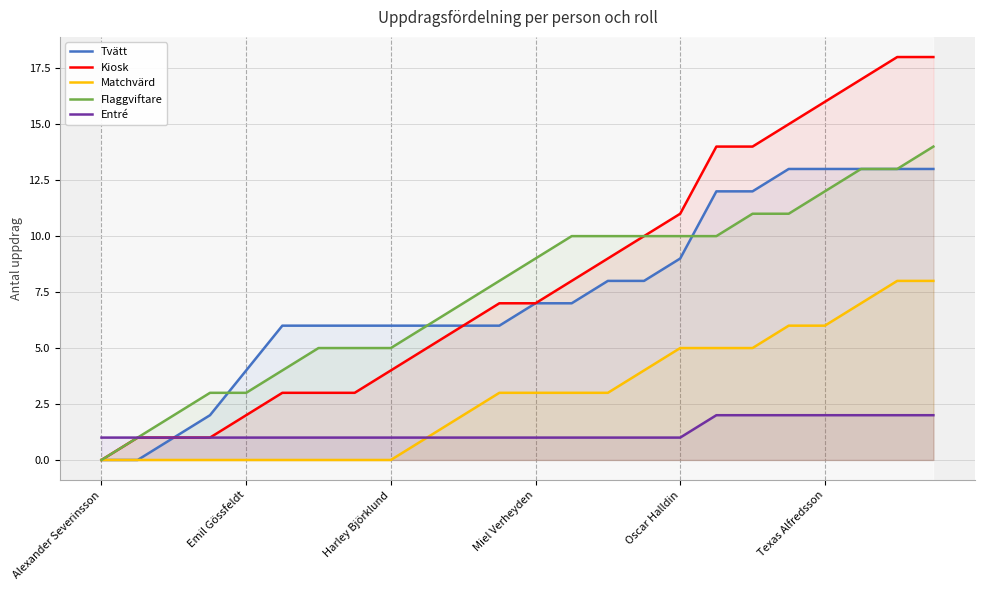

Reading left to right, what are all the values shown in this chart?

Tvätt: 0	0	1	2	4	6	6	6	6	6	6	6	7	7	8	8	9	12	12	13	13	13	13	13
Kiosk: 0	1	1	1	2	3	3	3	4	5	6	7	7	8	9	10	11	14	14	15	16	17	18	18
Matchvärd: 0	0	0	0	0	0	0	0	0	1	2	3	3	3	3	4	5	5	5	6	6	7	8	8
Flaggviftare: 0	1	2	3	3	4	5	5	5	6	7	8	9	10	10	10	10	10	11	11	12	13	13	14
Entré: 1	1	1	1	1	1	1	1	1	1	1	1	1	1	1	1	1	2	2	2	2	2	2	2